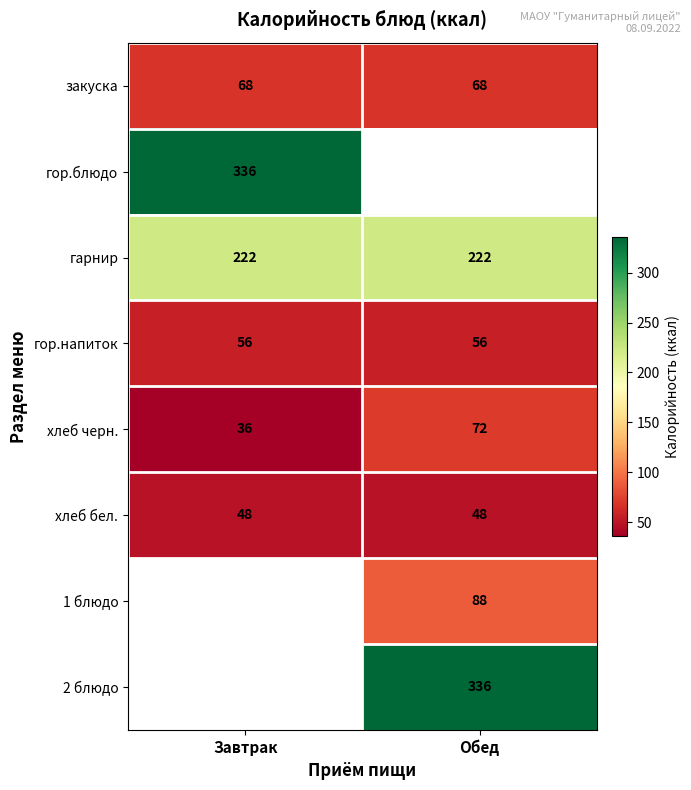

Count the number of data series in this chart.

8